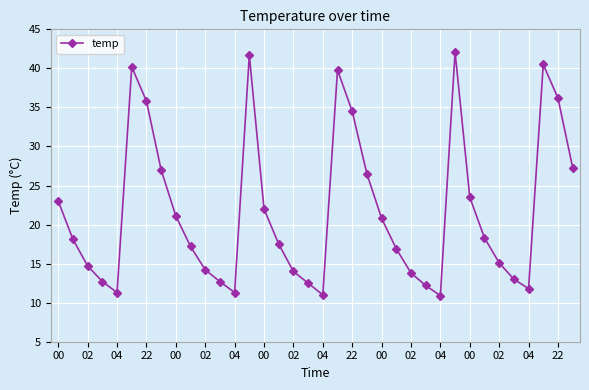

What is the average value?

21.7